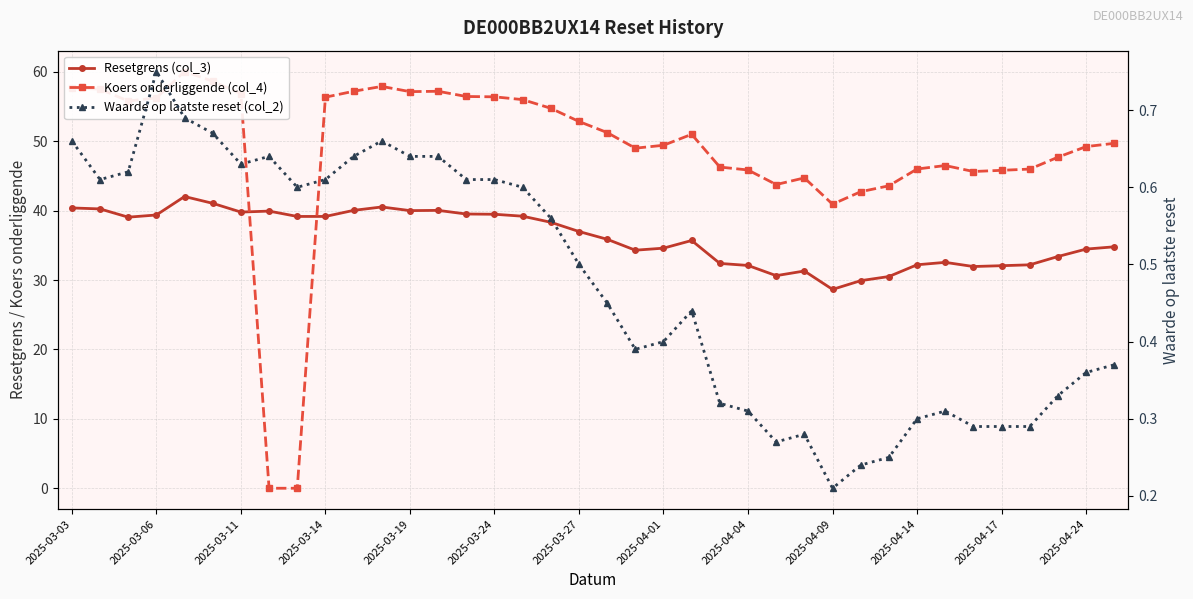

Which series ends up on top after the final intersection of Waarde op laatste reset (col_2) and Koers onderliggende (col_4)?

Koers onderliggende (col_4)